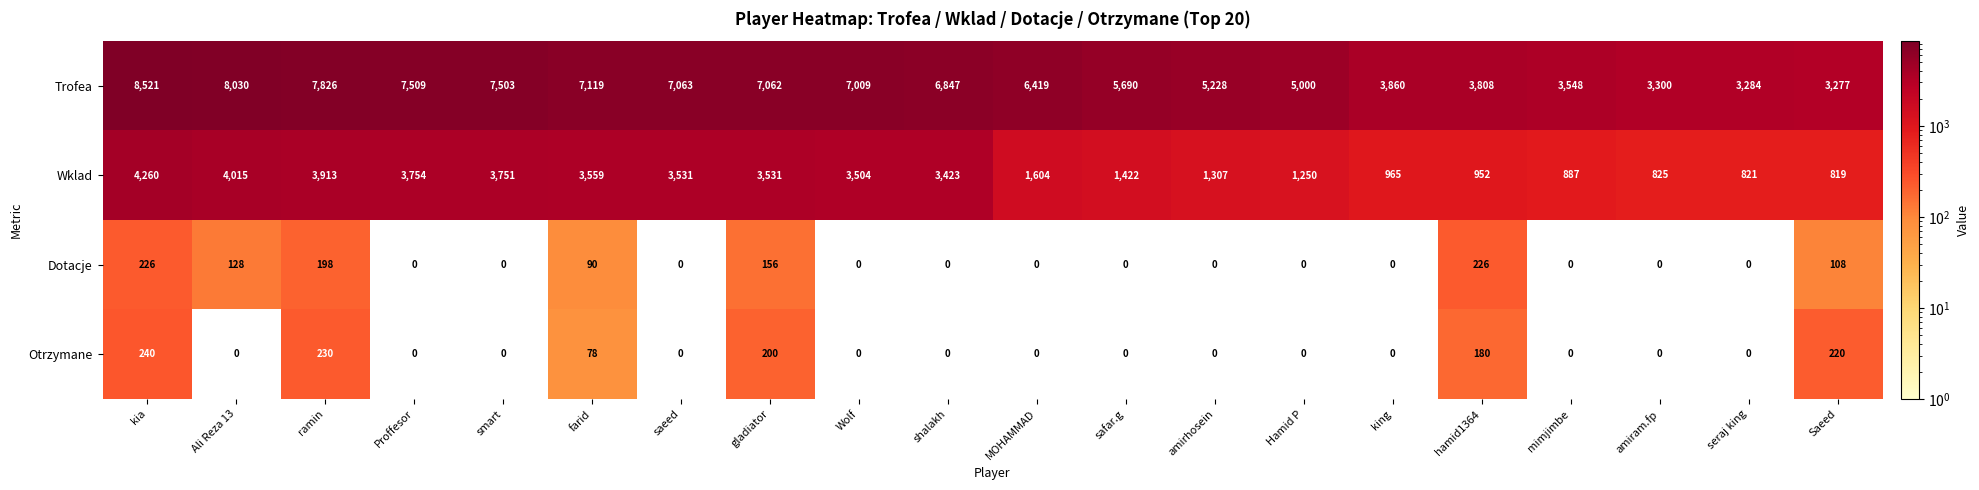

Which category has the highest value across all series?

kia